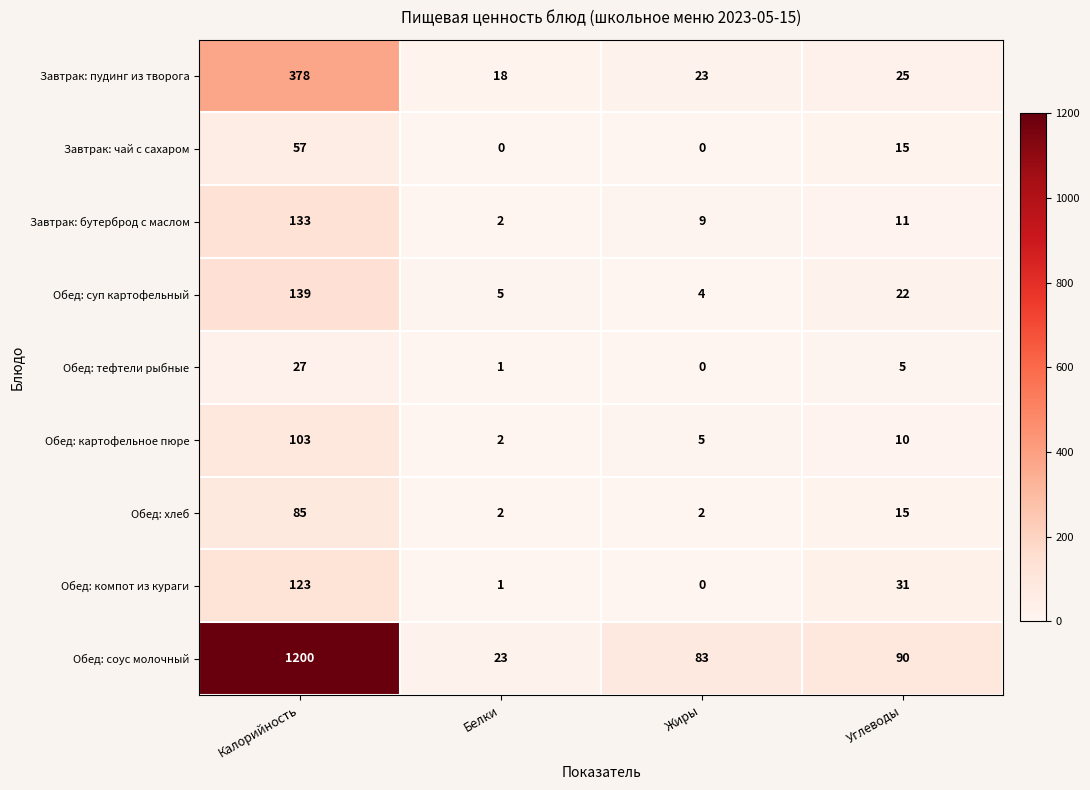

Rank the series by their maximum value, from highest to lowest.

Обед: соус молочный, Завтрак: пудинг из творога, Обед: суп картофельный, Завтрак: бутерброд с маслом, Обед: компот из кураги, Обед: картофельное пюре, Обед: хлеб, Завтрак: чай с сахаром, Обед: тефтели рыбные